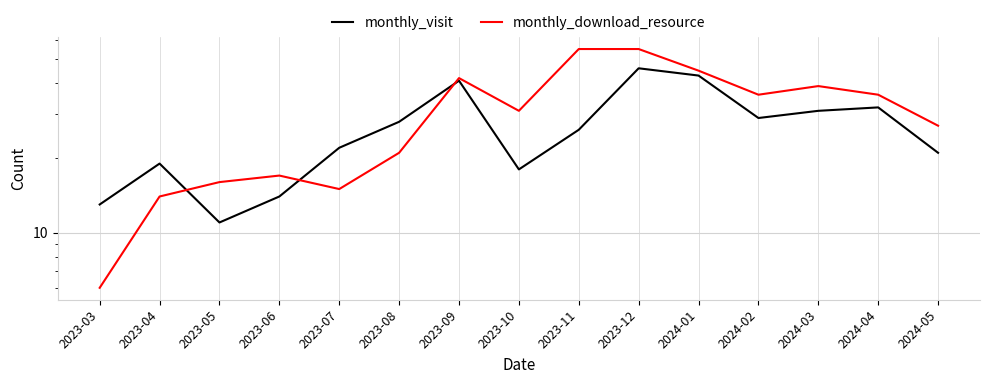

Is it true that monthly_download_resource equals 11 at 2023-06?

False